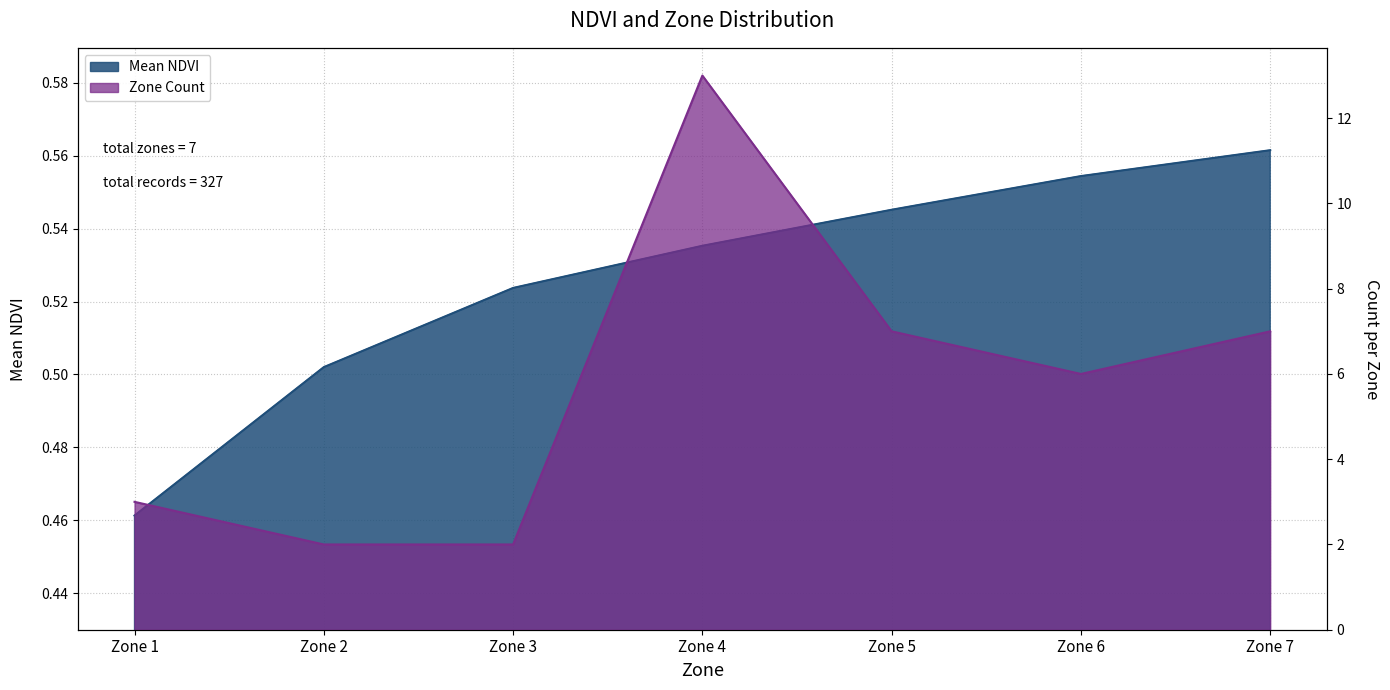

True or false: the data shows 0.5 at Zone 5.

True